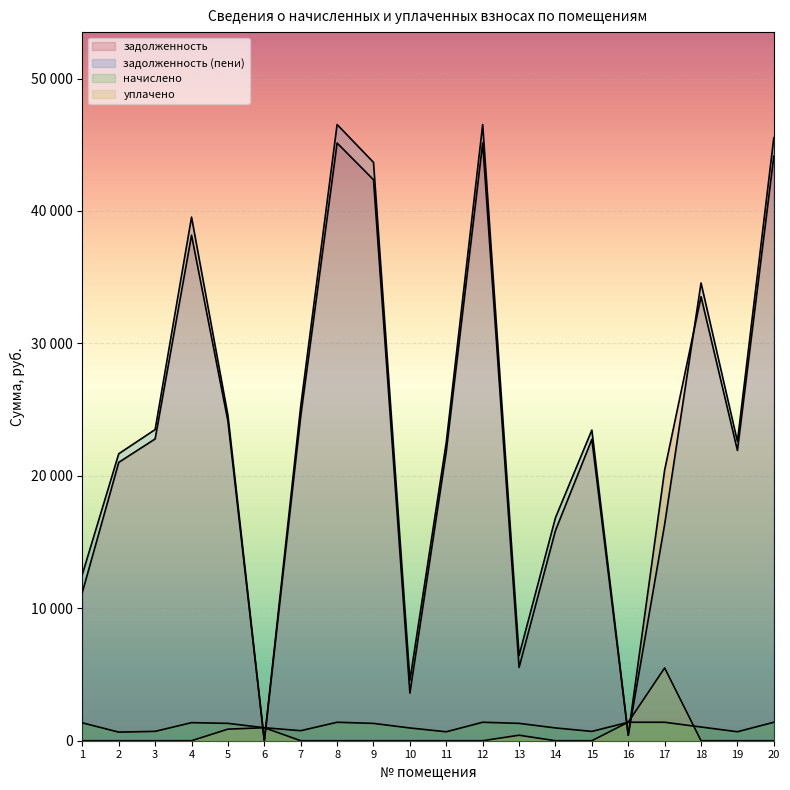

The уплачено series shows 0.0 at 14. True or false?

True